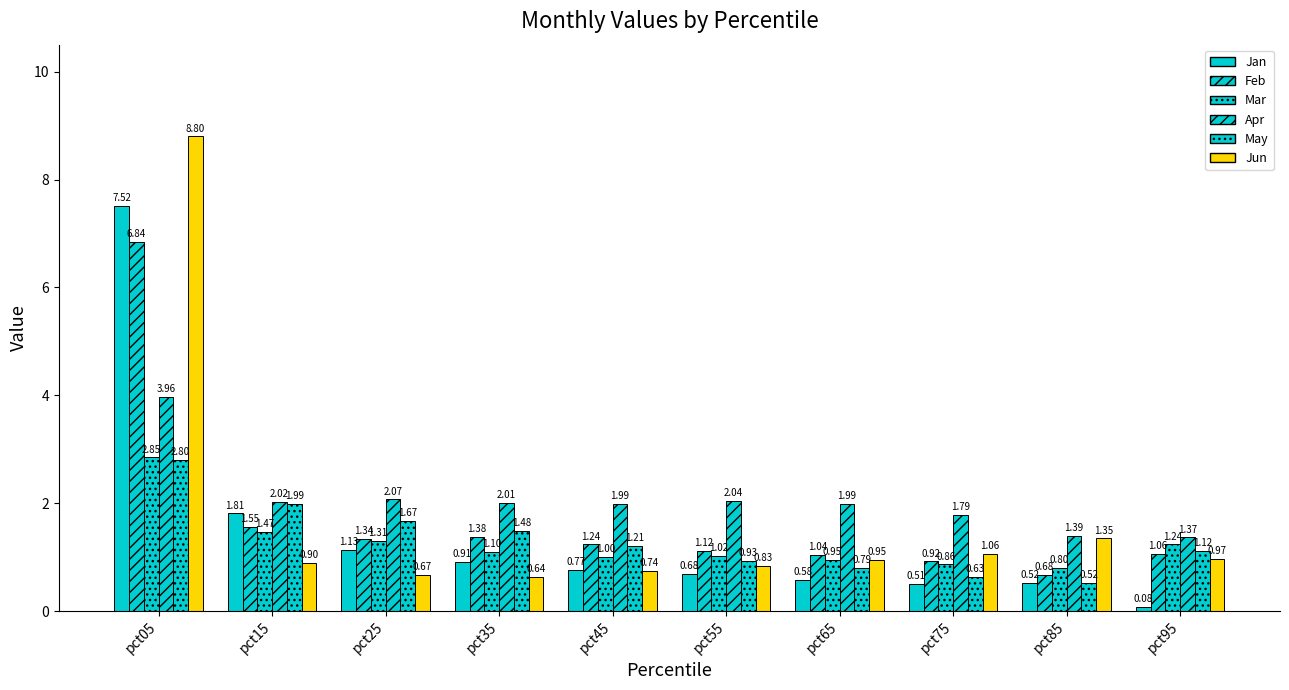

Rank the categories by Apr value from highest to lowest.

pct05, pct25, pct55, pct15, pct35, pct45, pct65, pct75, pct85, pct95